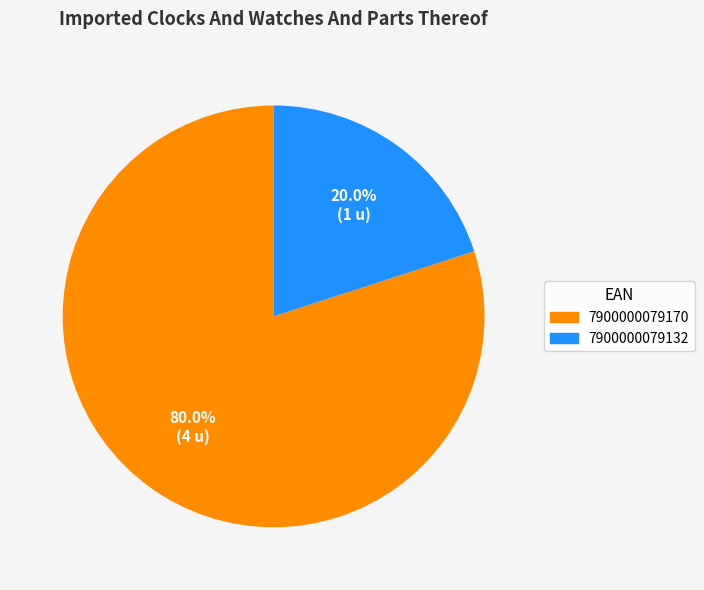

To the nearest percent, what is the combined percentage of 7900000079132 and 7900000079170?

100%